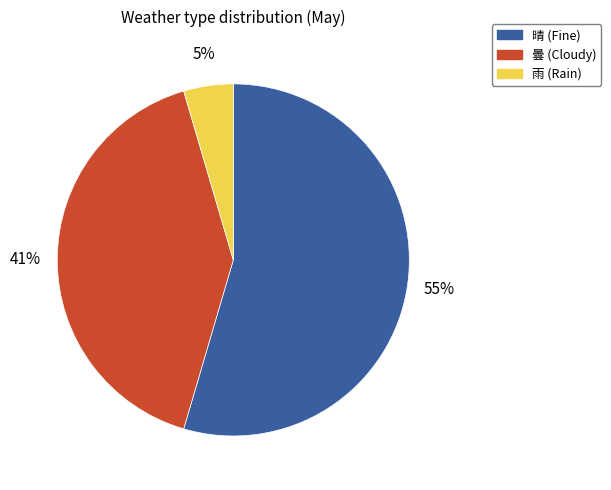

Which slice is the largest?

晴